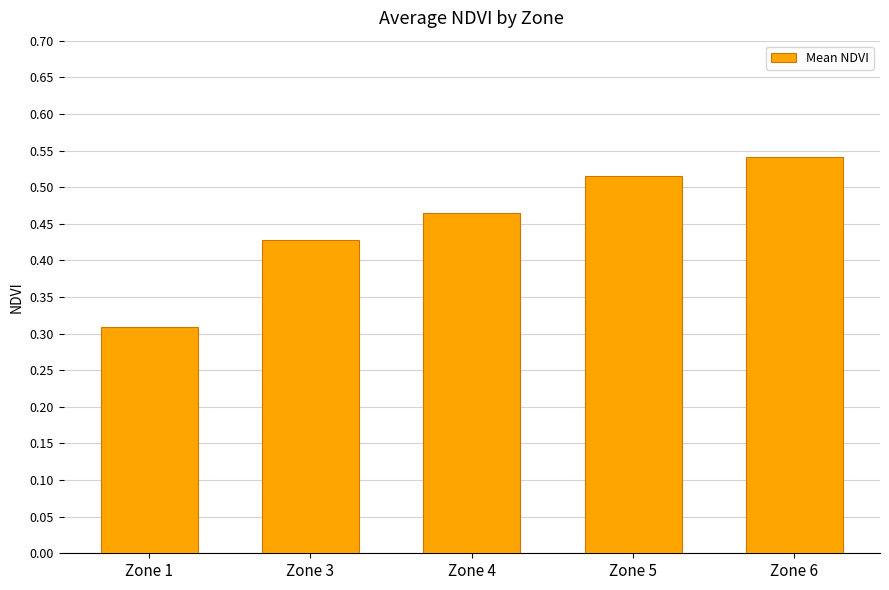

At which category does the chart reach its minimum across all series?

Zone 1